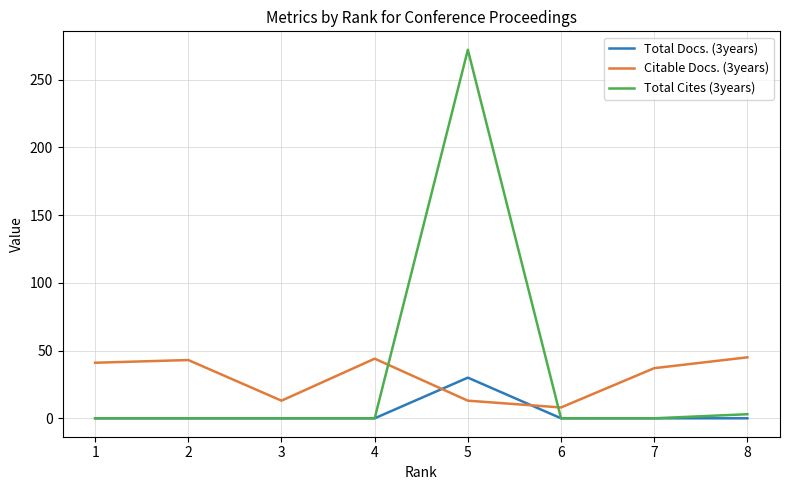

Is it true that Total Docs. (3years) equals 0 at 6?

True